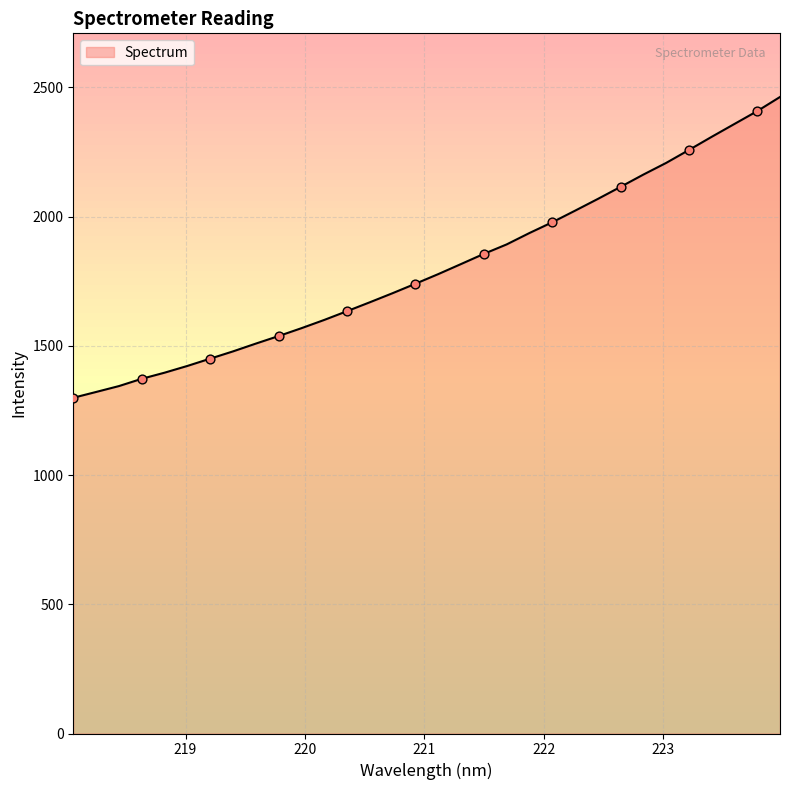

Approximately how many times larger is the value at 218.8244 compared to 220.1623?

0.9